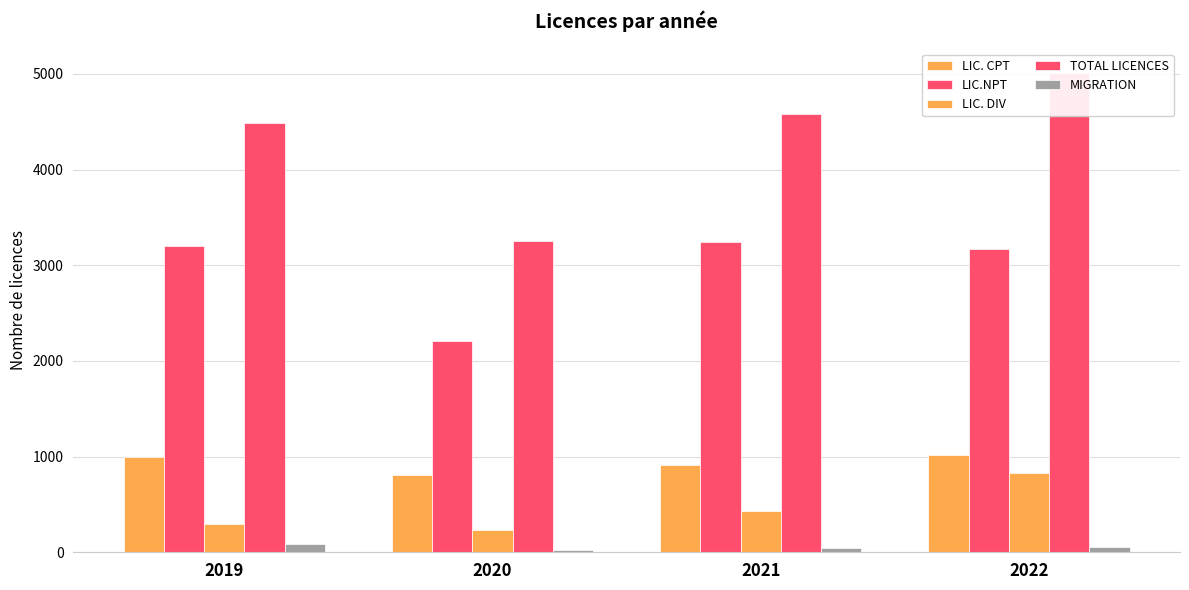

What is the smallest value displayed?

20